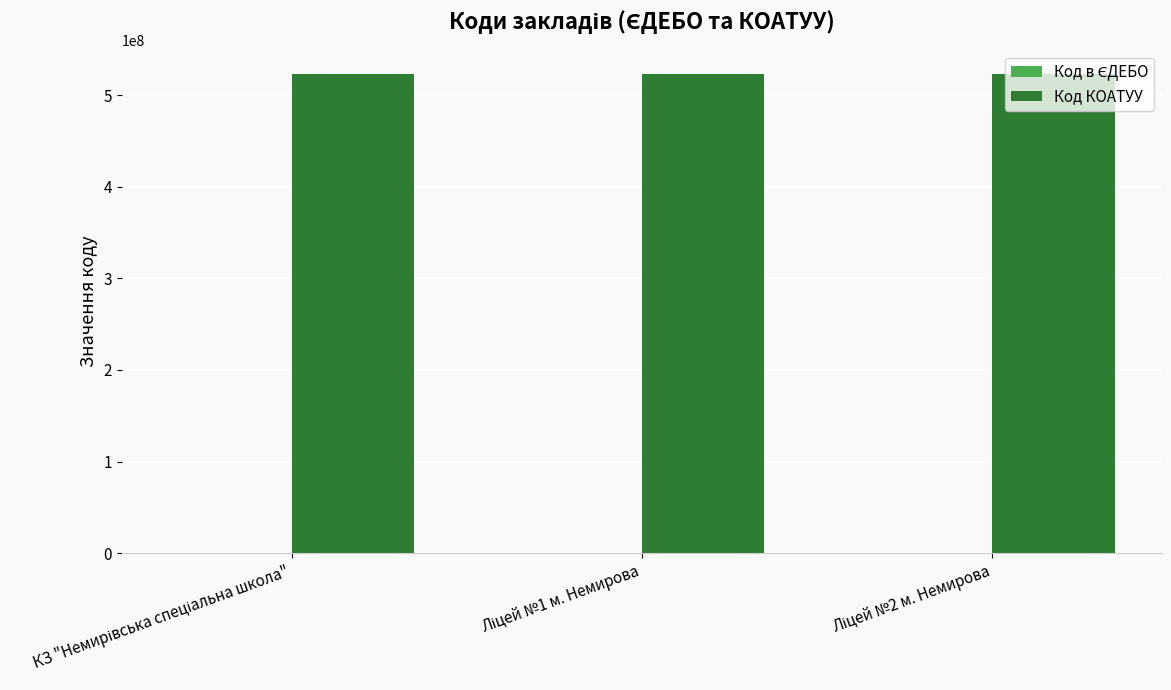

What is the sum of all Код КОАТУУ values?

1569030300